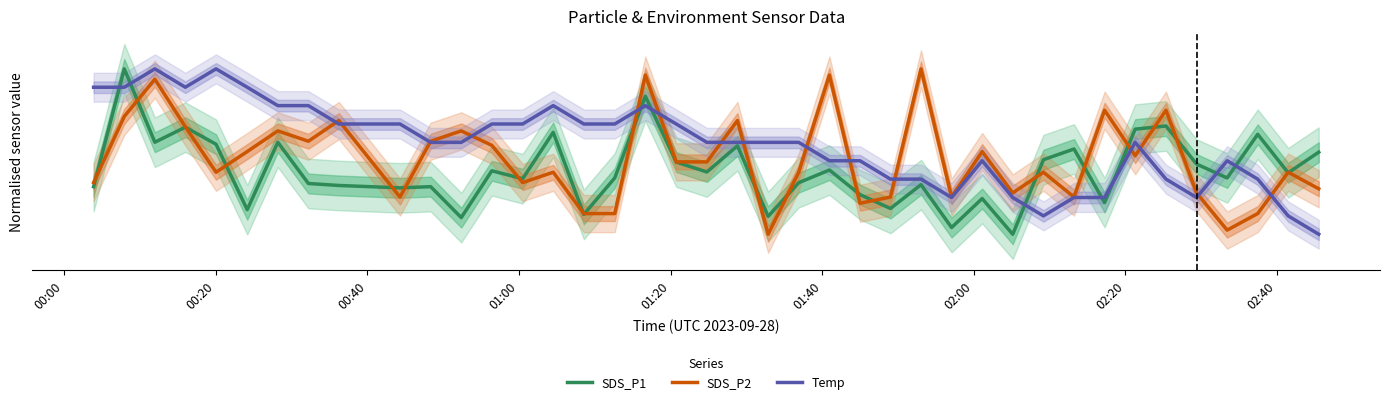

The SDS_P2 series shows 1.7 at 02:00. True or false?

False